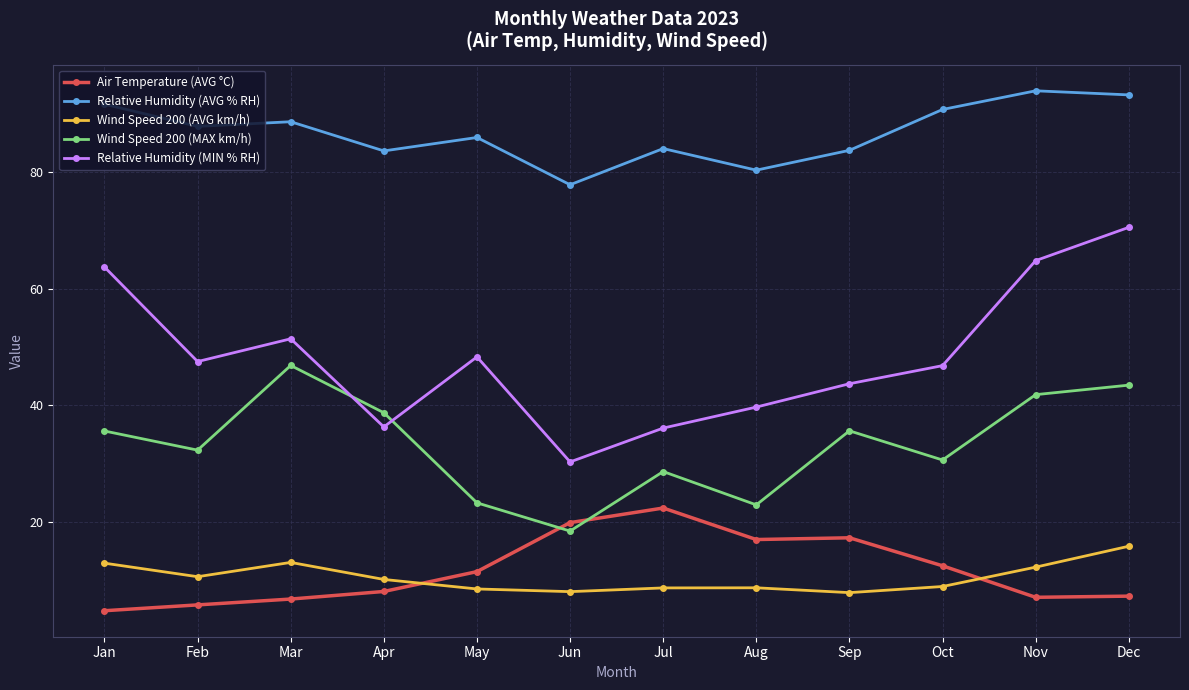

What is the sum of all Relative Humidity (AVG % RH) values?

1041.1